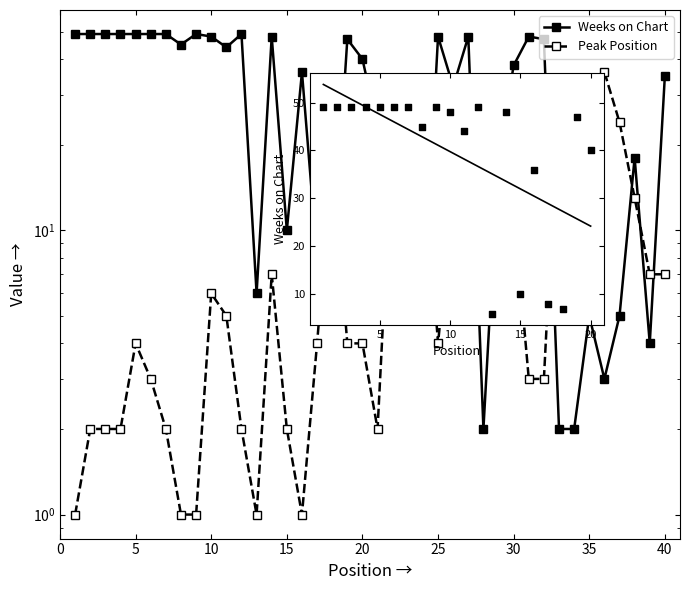

Which series reaches the minimum Y coordinate?

Peak Position